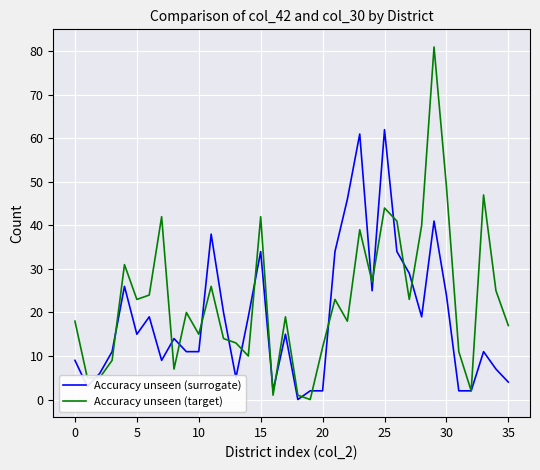

List the series in order of their peak value, lowest first.

Accuracy unseen (surrogate), Accuracy unseen (target)